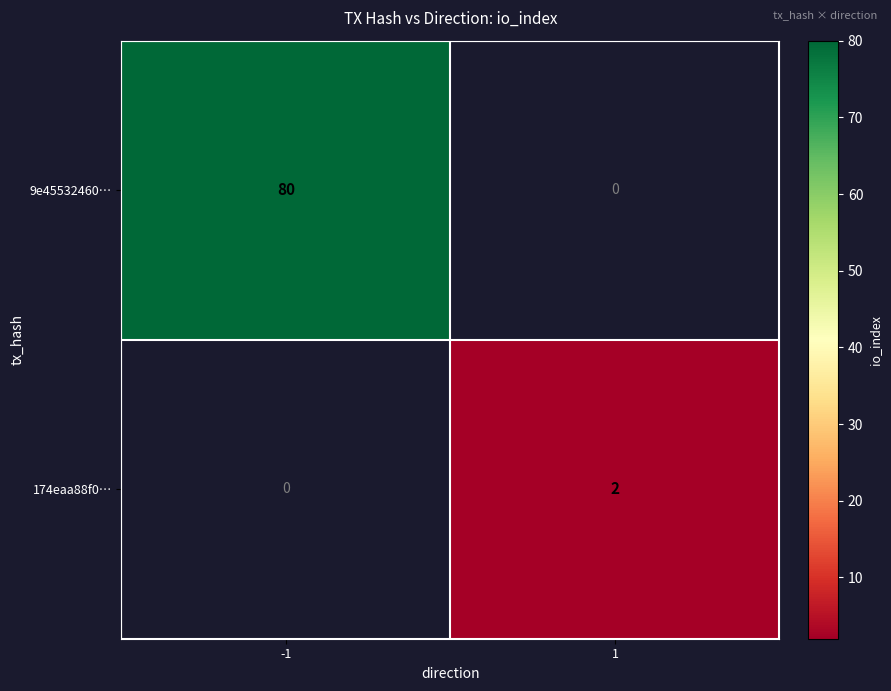

The value of 174eaa88f0… at 1 is 3. True or false?

False